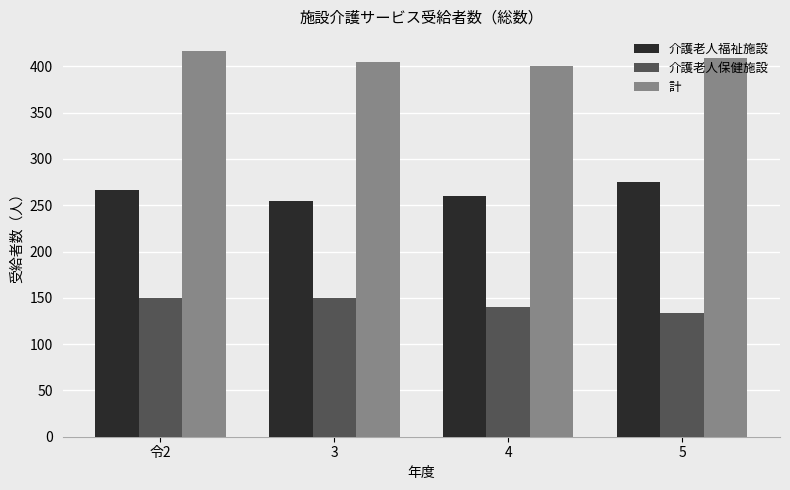

What is the maximum value for 介護老人福祉施設?

275